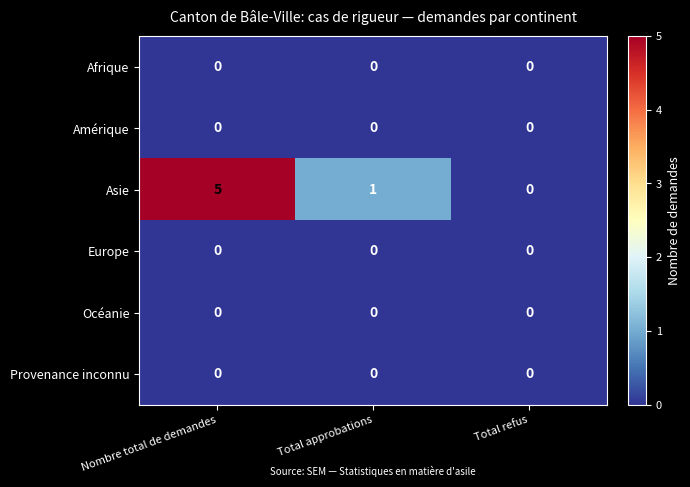

True or false: Asie has a value of 1 at Total approbations.

True